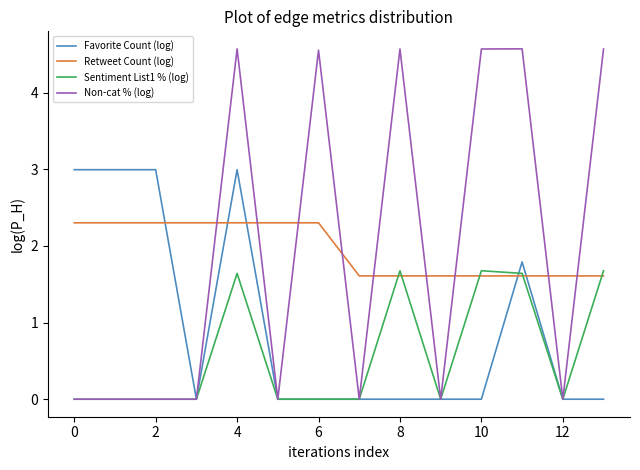

Reading right to left, what are all the values shown in this chart?

Favorite Count (log): 0.0	0.0	1.8	0.0	0.0	0.0	0.0	0.0	0.0	3.0	0.0	3.0	3.0	3.0
Retweet Count (log): 1.6	1.6	1.6	1.6	1.6	1.6	1.6	2.3	2.3	2.3	2.3	2.3	2.3	2.3
Sentiment List1 % (log): 1.7	0.0	1.6	1.7	0.0	1.7	0.0	0.0	0.0	1.6	0.0	0.0	0.0	0.0
Non-cat % (log): 4.6	0.0	4.6	4.6	0.0	4.6	0.0	4.6	0.0	4.6	0.0	0.0	0.0	0.0